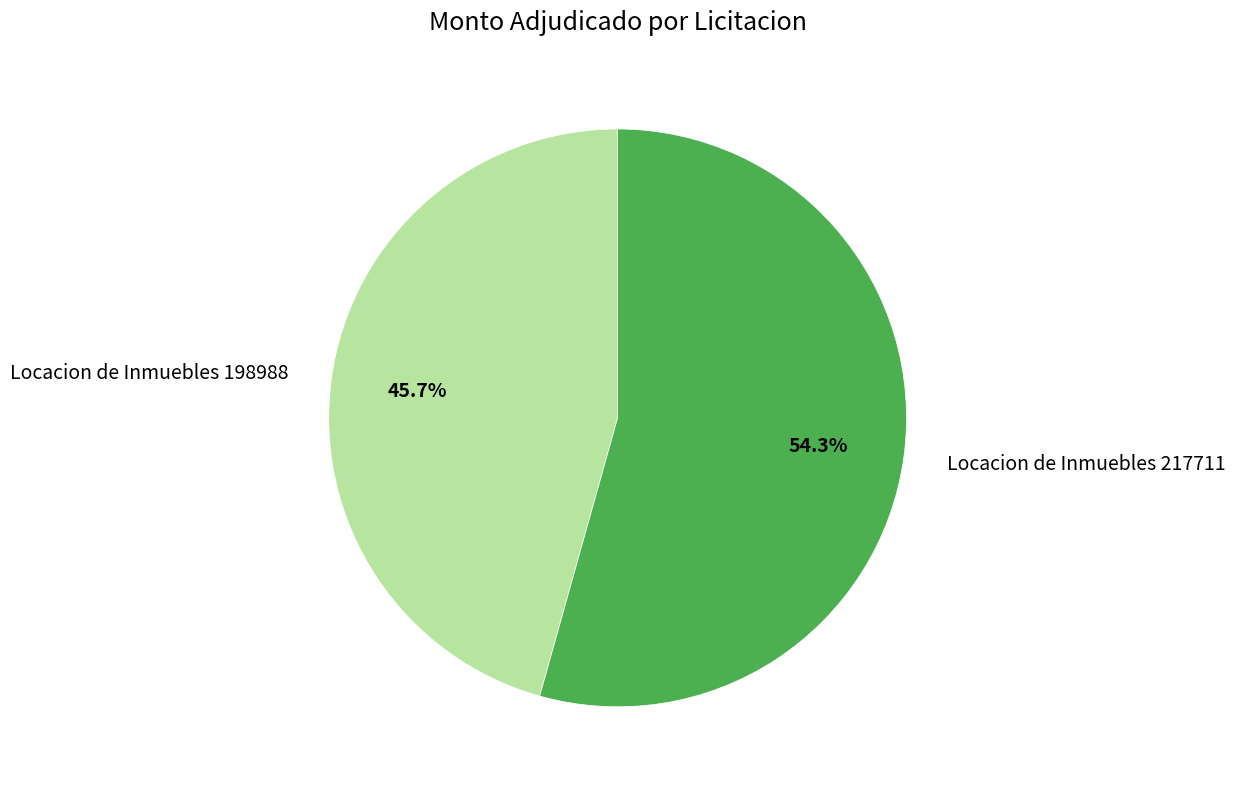

Approximately how many times larger is the value at Locacion de Inmuebles 217711 compared to Locacion de Inmuebles 198988?

1.2